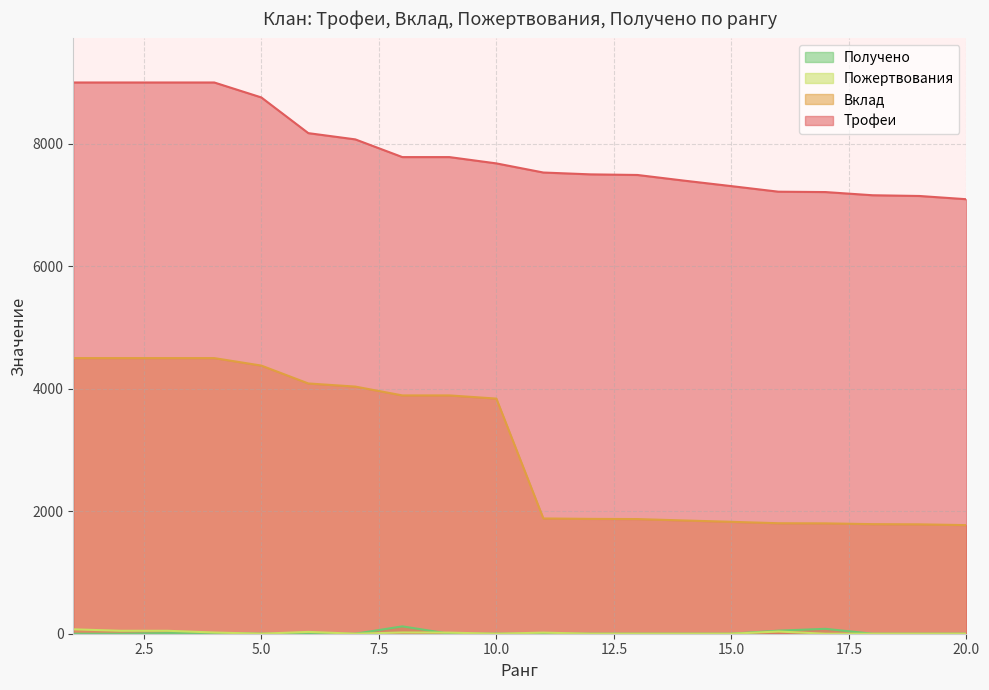

True or false: Получено and Трофеи intersect in this chart.

False